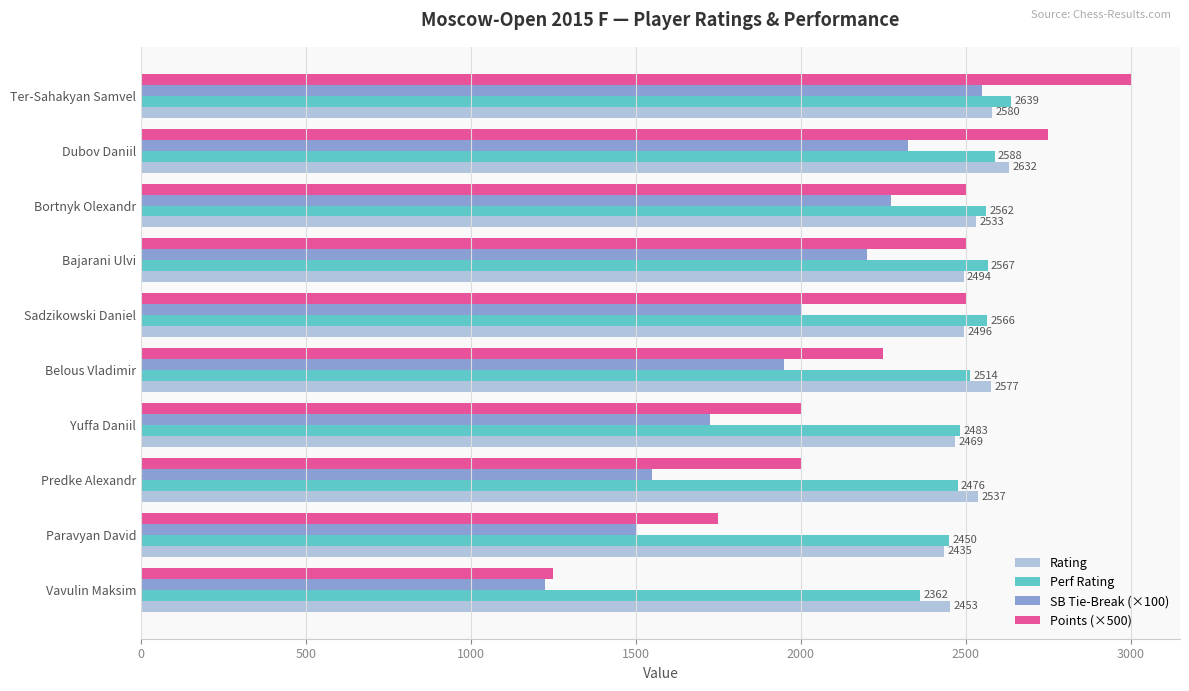

What is the total value across all series at Sadzikowski Daniel?

9562